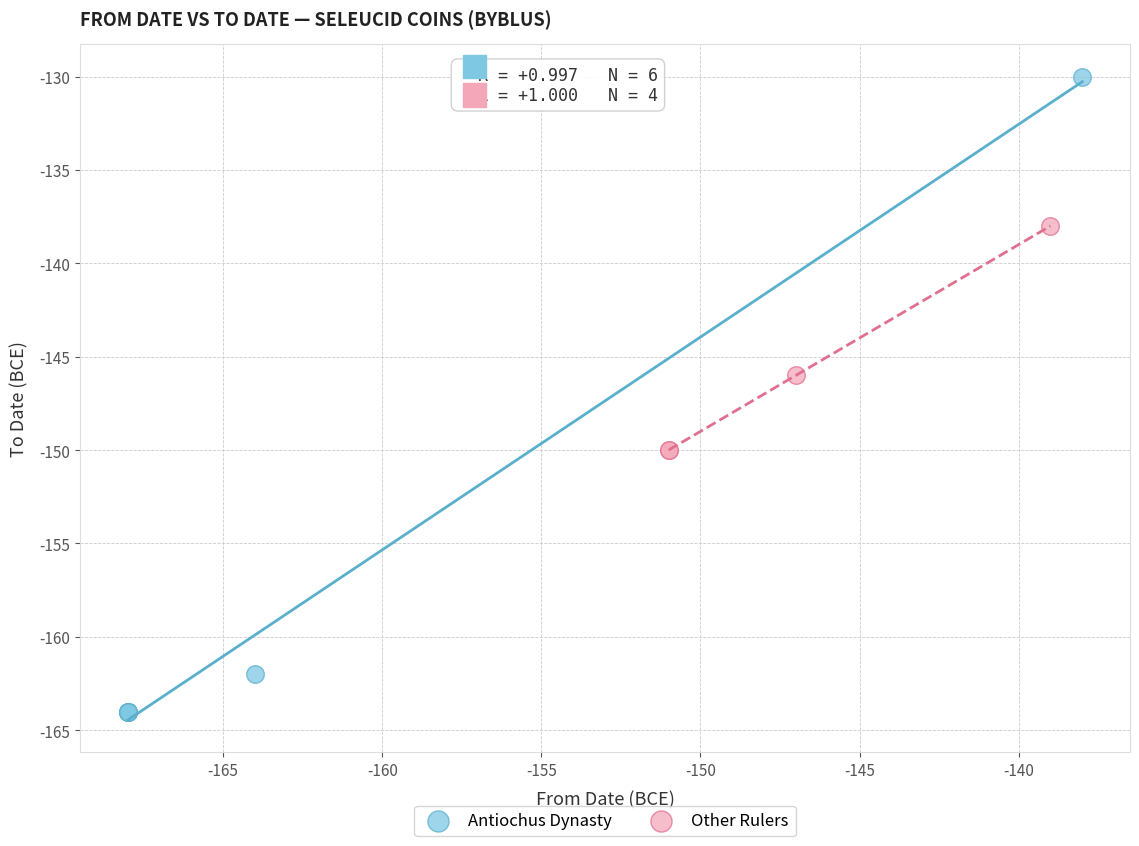

Which series reaches the maximum Y coordinate?

Antiochus Dynasty